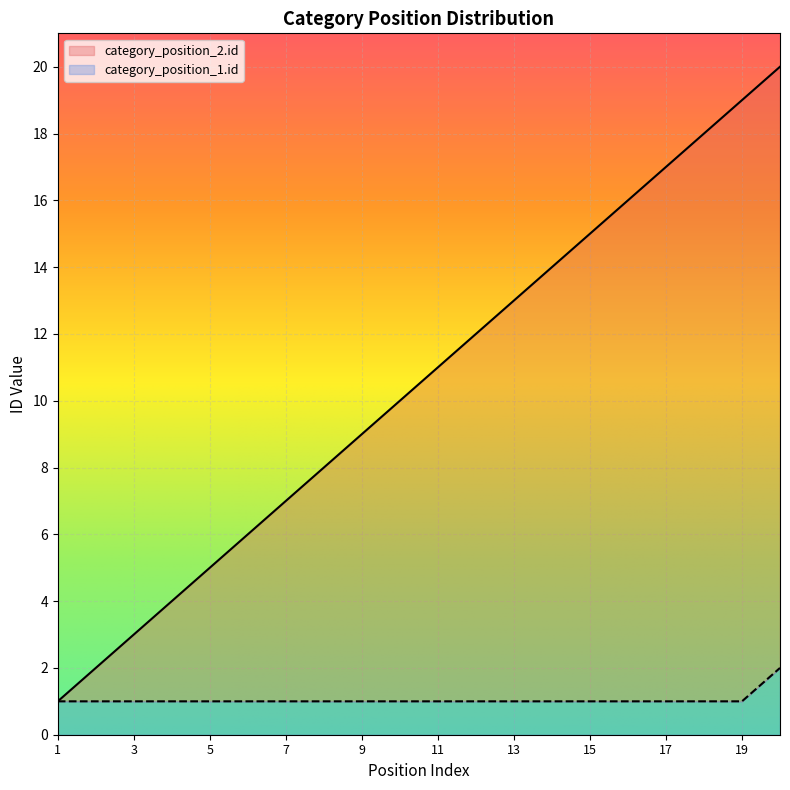

At which category is the sum across all series the highest?

20